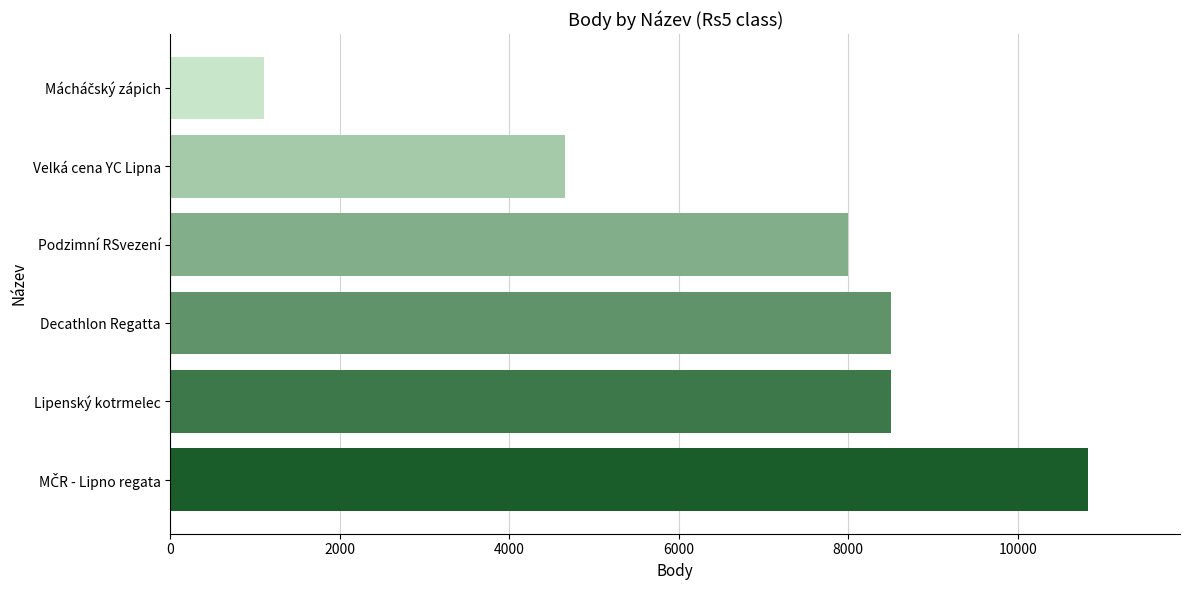

What is the maximum value shown in the chart?

10832